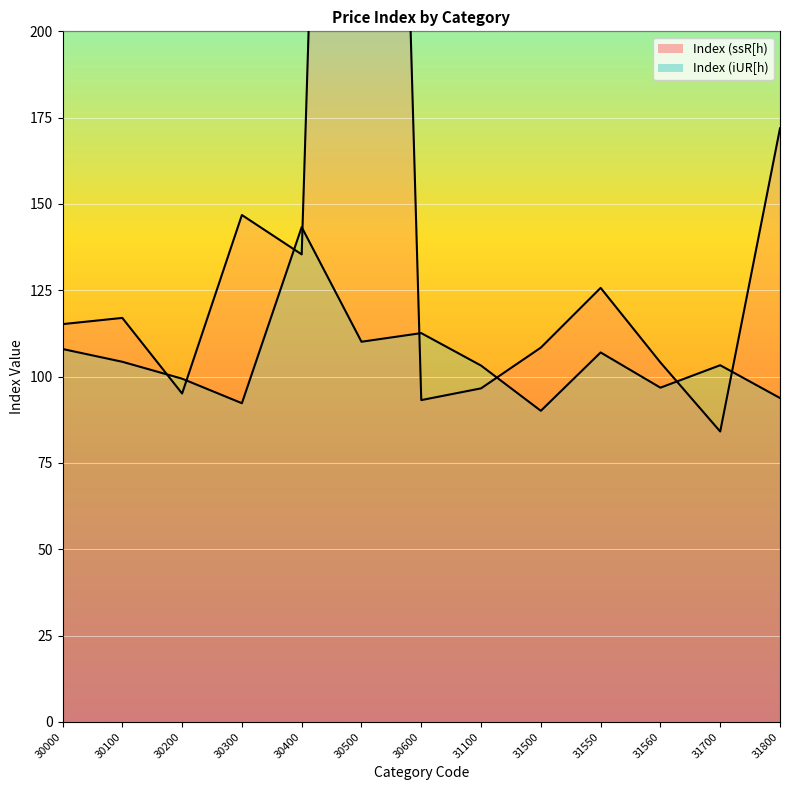

What is the sum of the Index (ssR[h) values at 30100 and 31700?

201.1